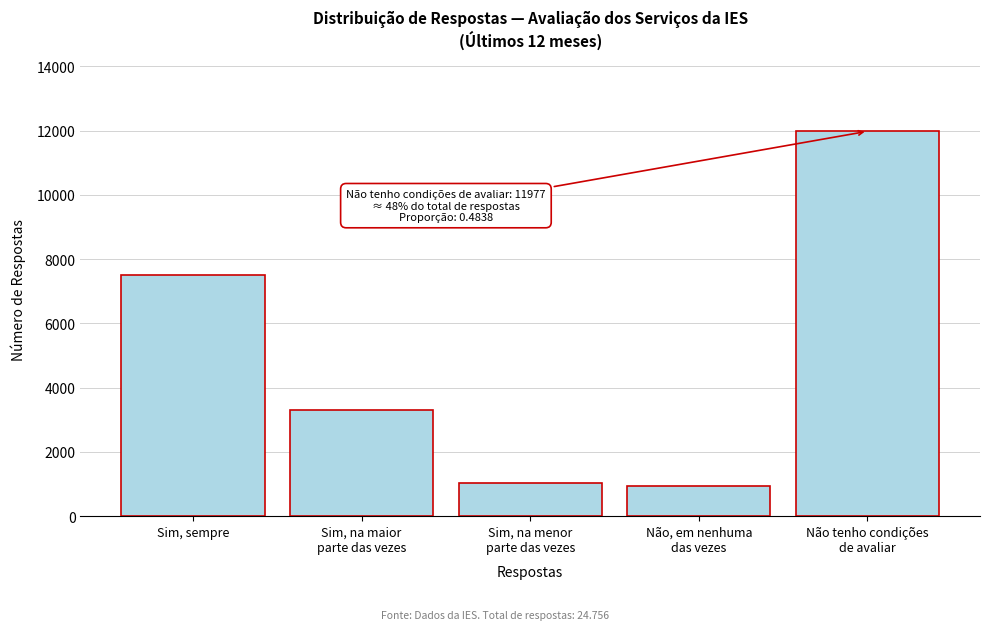

Reading right to left, transcribe all the data shown in this chart.

11977	931	1040	3309	7499